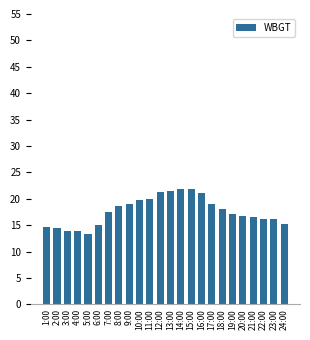

True or false: the data shows 21.1 at 16:00.

True